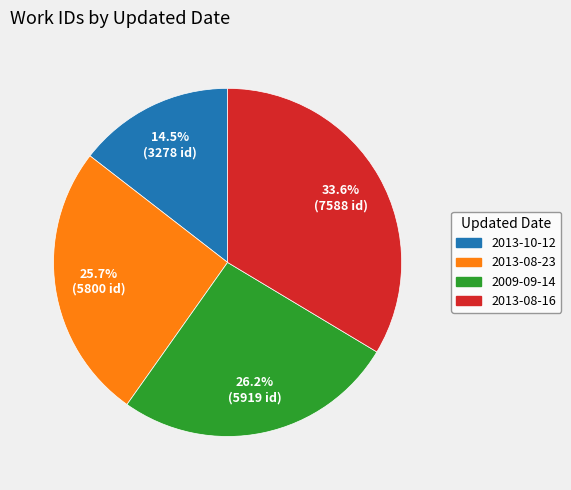

True or false: 2013-08-23 accounts for 35% of the total.

False